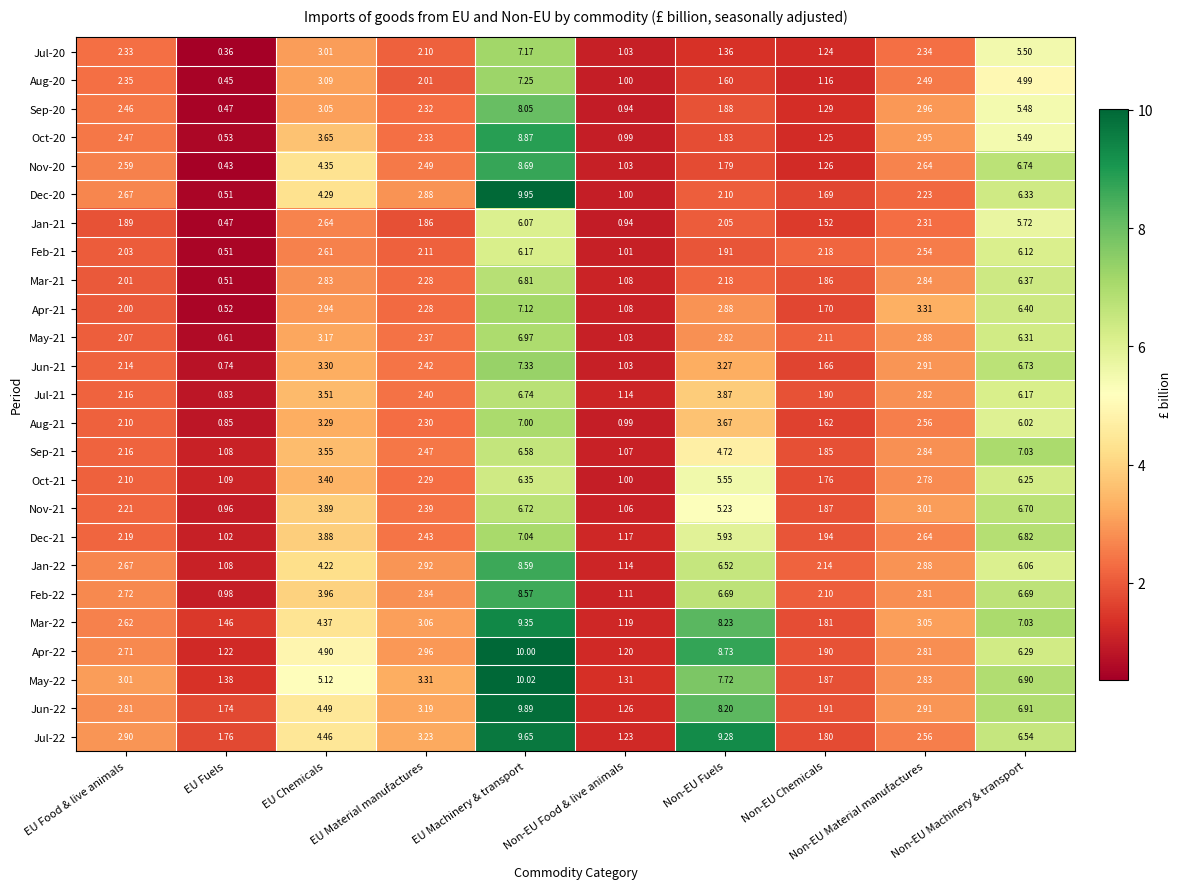

Which category has the highest value in the May-22 series?

EU Machinery & transport